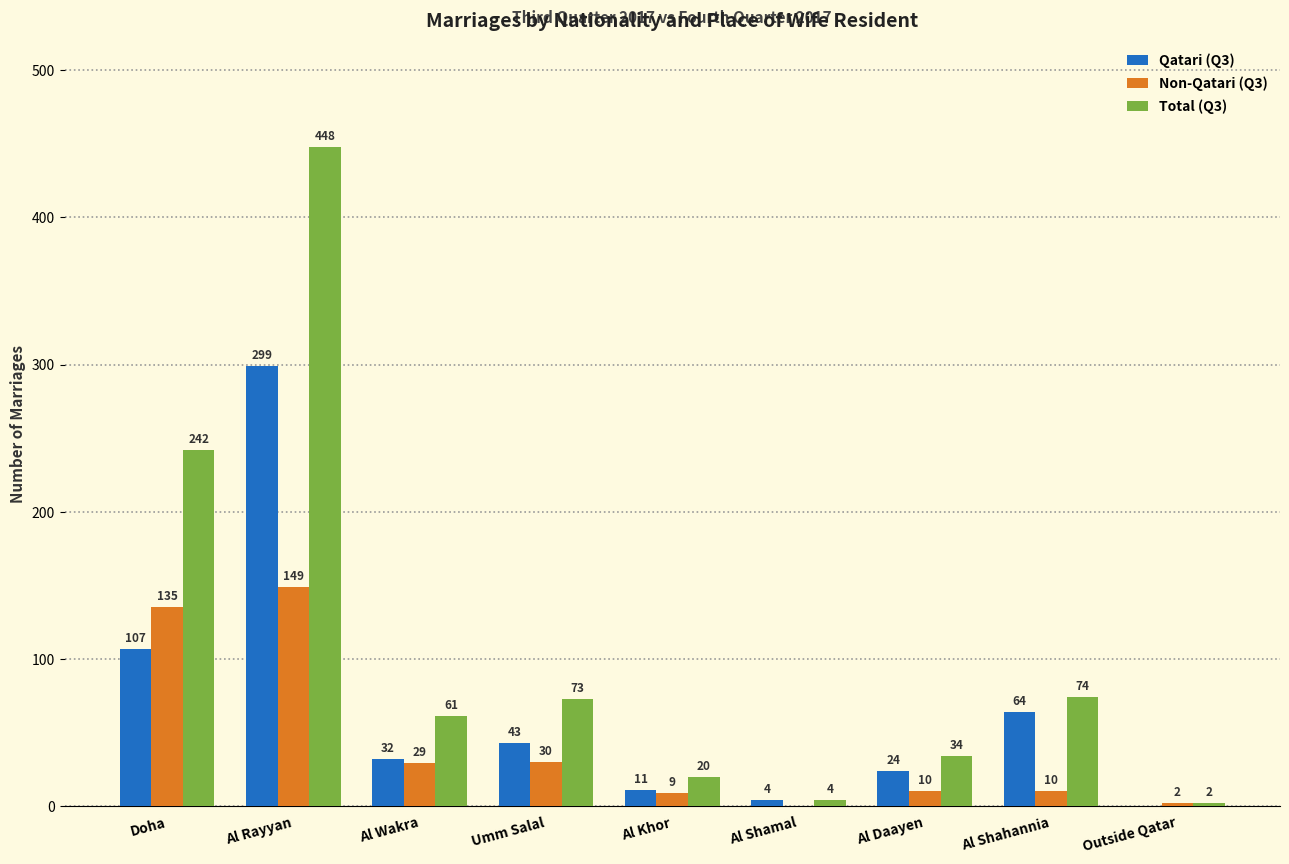

Reading left to right, extract all data points from this chart.

Qatari (Q3): Doha=107	Al Rayyan=299	Al Wakra=32	Umm Salal=43	Al Khor=11	Al Shamal=4	Al Daayen=24	Al Shahannia=64	Outside Qatar=0
Non-Qatari (Q3): Doha=135	Al Rayyan=149	Al Wakra=29	Umm Salal=30	Al Khor=9	Al Shamal=0	Al Daayen=10	Al Shahannia=10	Outside Qatar=2
Total (Q3): Doha=242	Al Rayyan=448	Al Wakra=61	Umm Salal=73	Al Khor=20	Al Shamal=4	Al Daayen=34	Al Shahannia=74	Outside Qatar=2